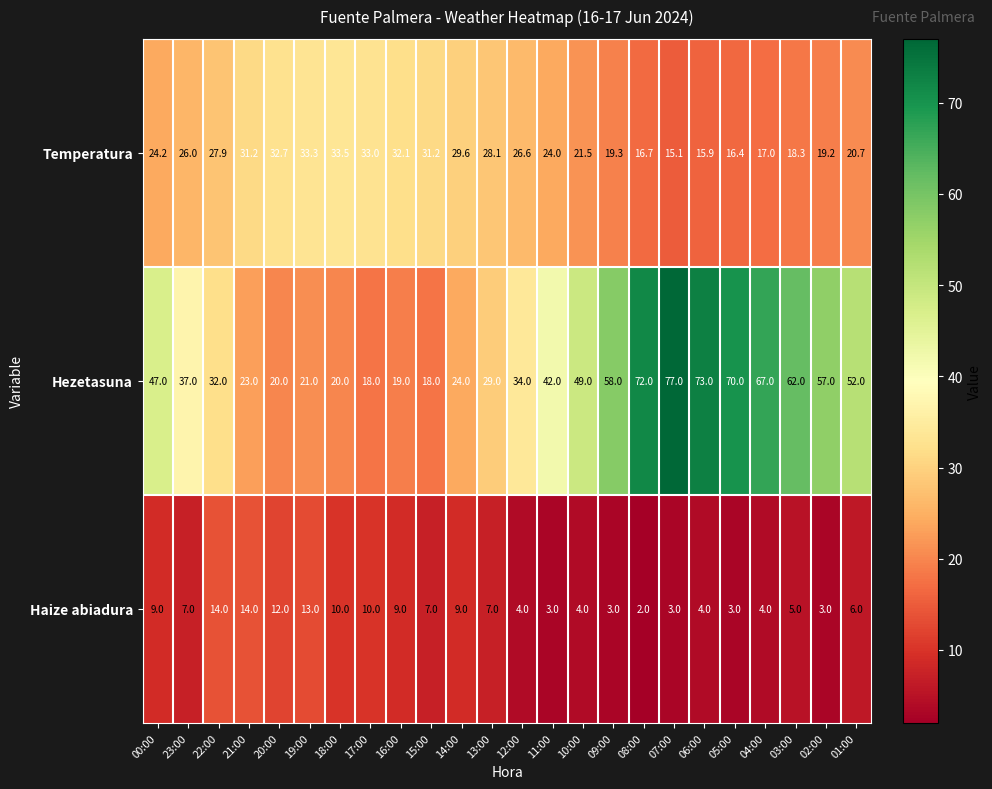

List the series in order of their overall mean, highest first.

Hezetasuna, Temperatura, Haize abiadura